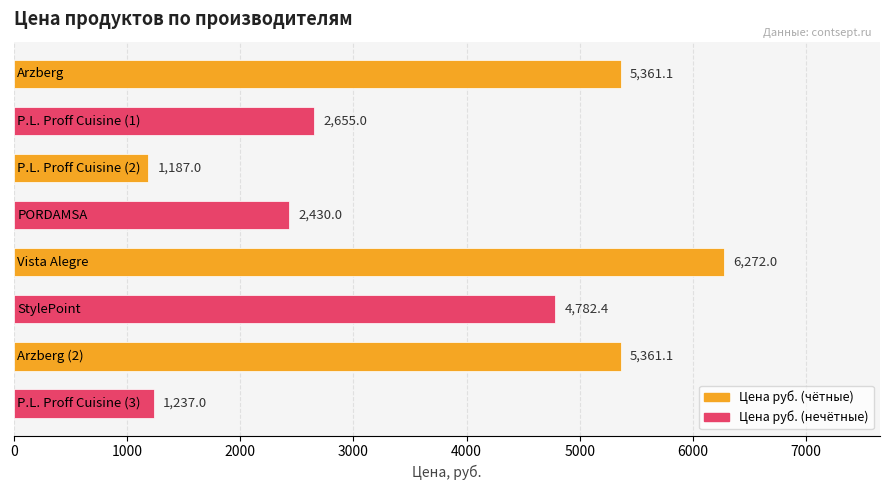

How many data points are above 4782?

4